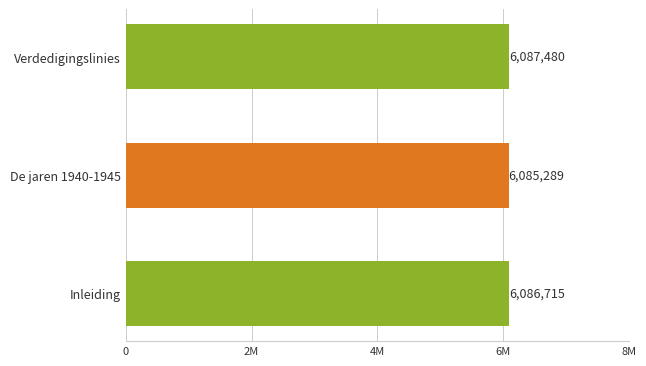

What is the maximum value shown in the chart?

6087480